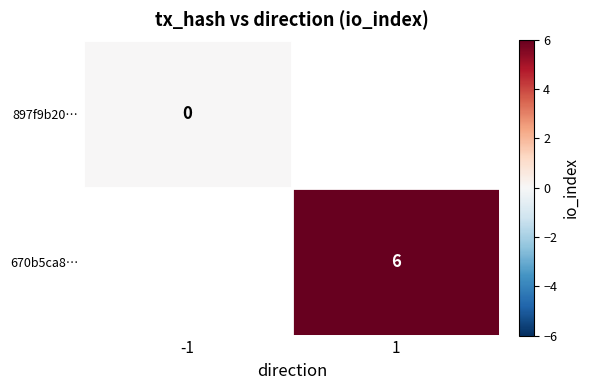

What is the maximum value shown in the chart?

6.0